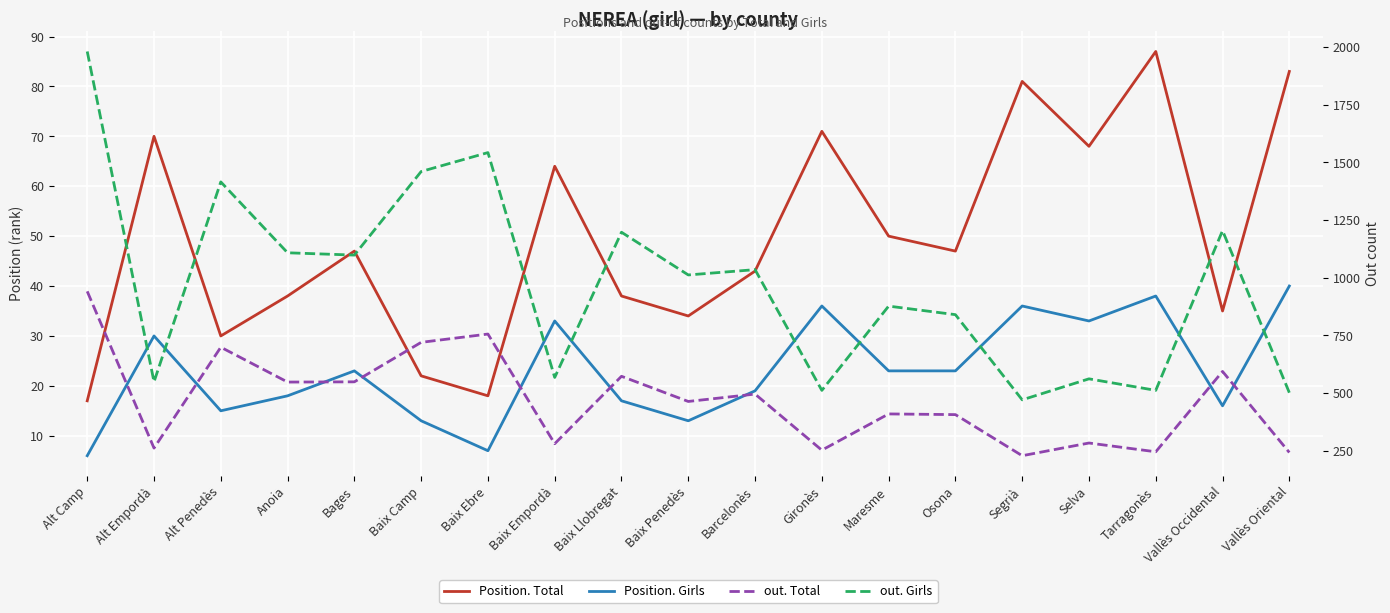

Reading left to right, extract all data points from this chart.

Position. Total: 17	70	30	38	47	22	18	64	38	34	43	71	50	47	81	68	87	35	83
Position. Girls: 6	30	15	18	23	13	7	33	17	13	19	36	23	23	36	33	38	16	40
out. Total: 941	262	699	548	549	720	756	281	573	464	496	253	410	407	229	284	246	594	243
out. Girls: 1980	549	1415	1108	1098	1460	1542	568	1197	1012	1035	512	877	840	471	562	512	1204	502